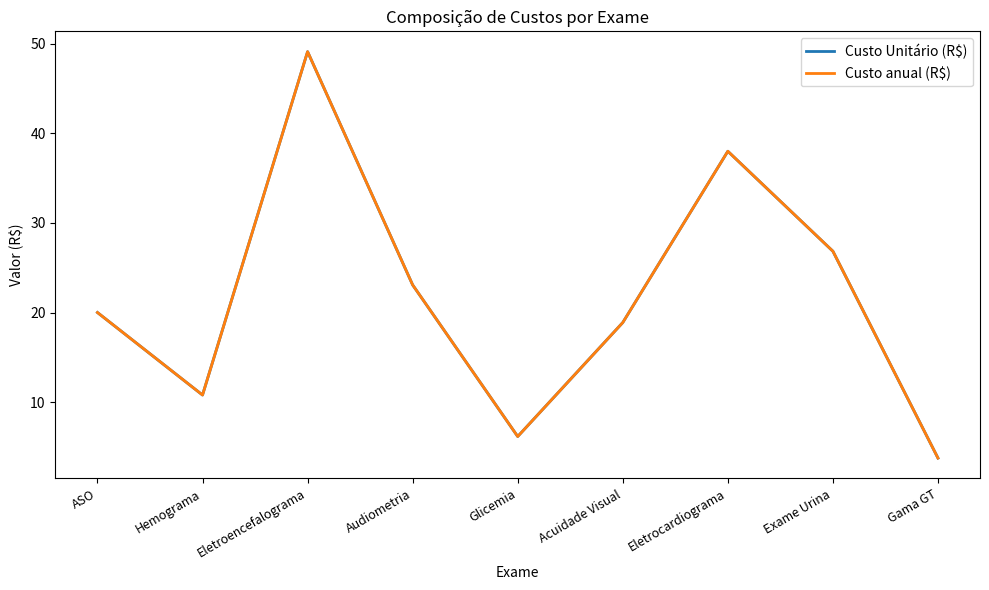

What value does the Custo Unitário (R$) series have at Eletroencefalograma?

49.1